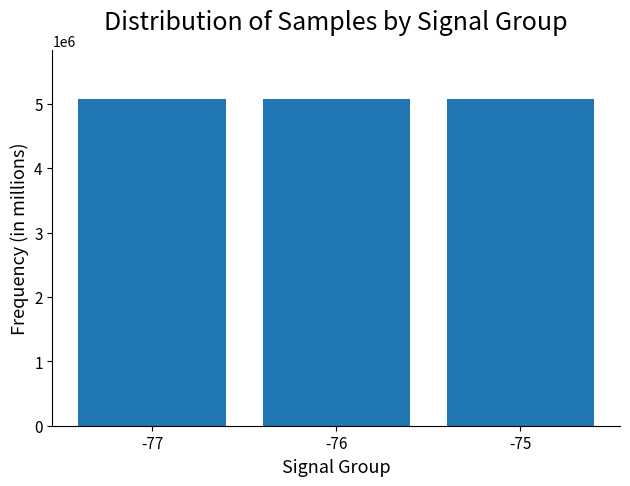

True or false: the data shows 2016680 at -75.

False